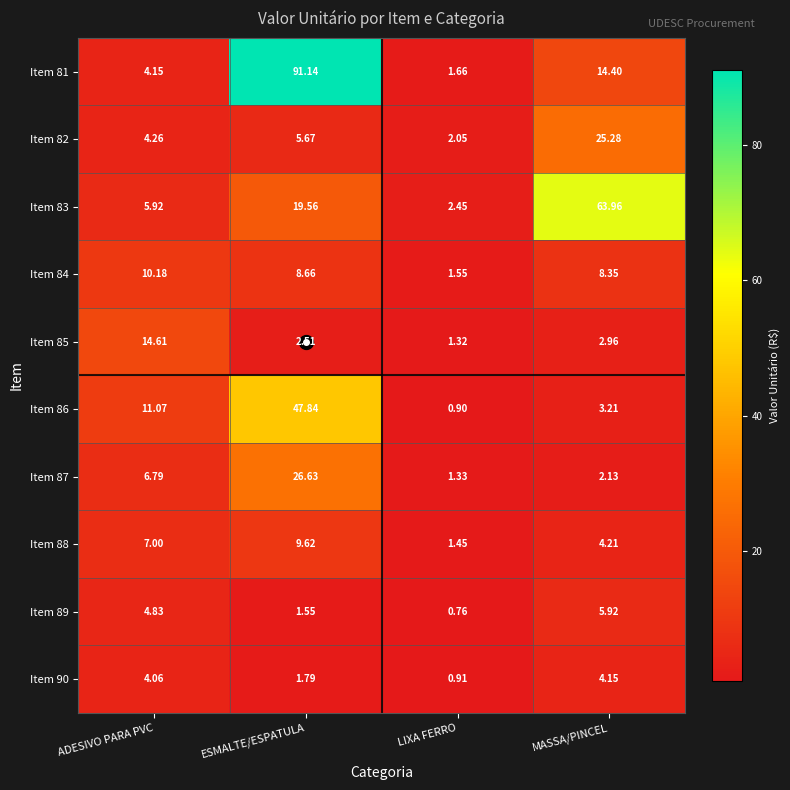

How many categories are shown in the chart?

4